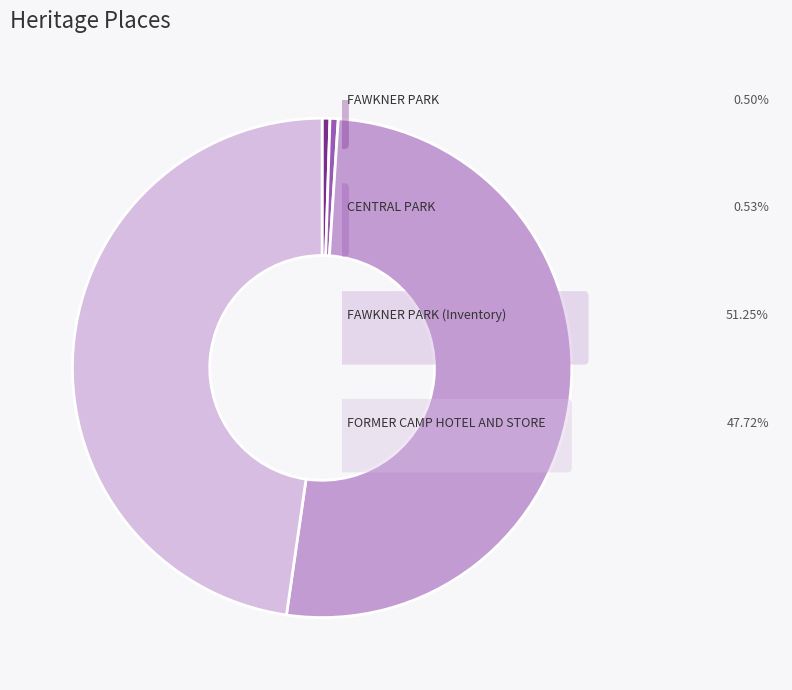

Does any single category account for the majority?

Yes